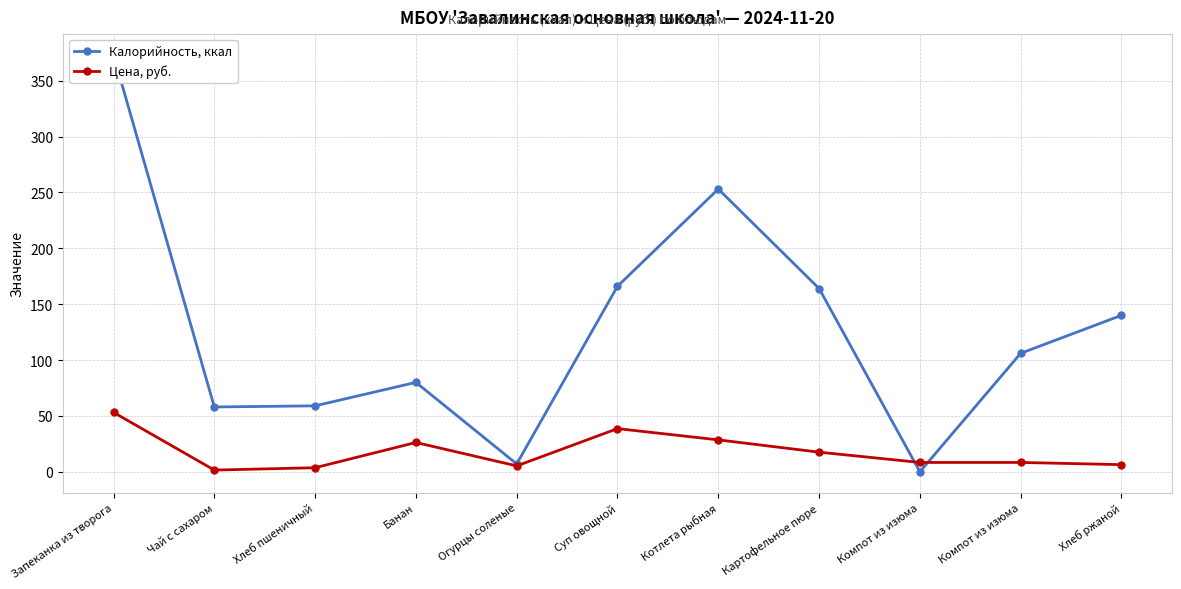

How many times do Калорийность, ккал and Цена, руб. cross each other?

2